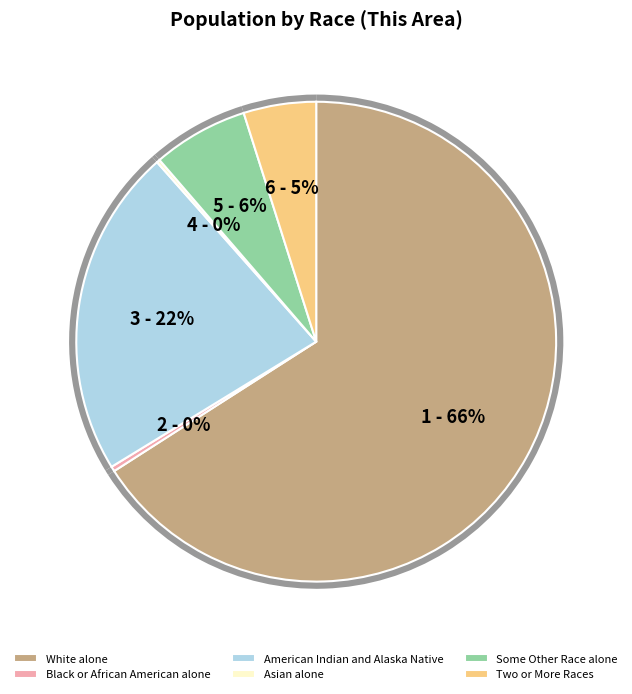

What percentage do White alone and Two or More Races together represent?

70.8%